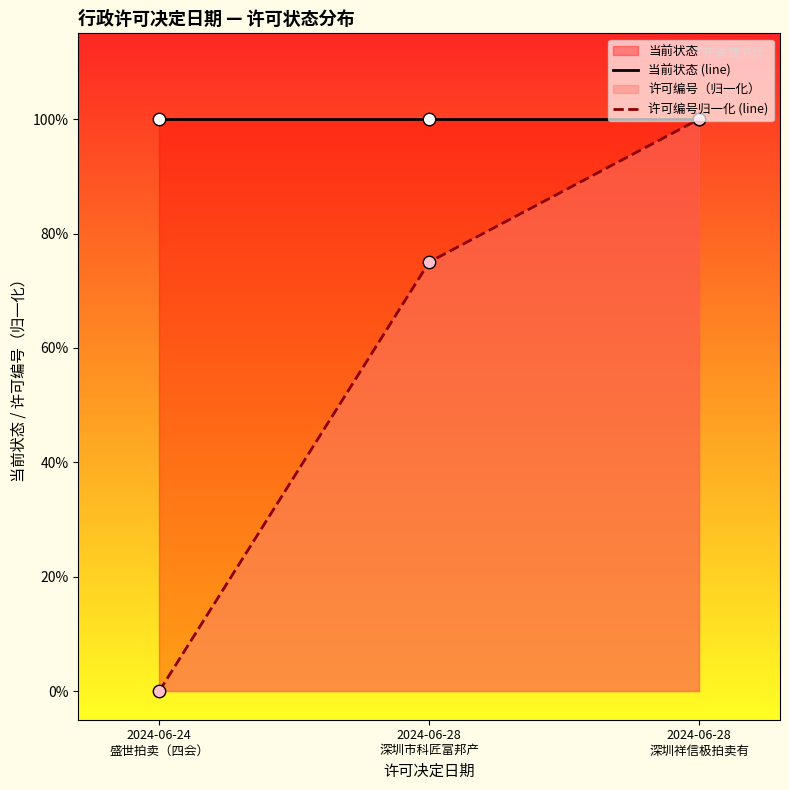

Which has a higher value, 2024-06-24 盛世拍卖（四会） or 2024-06-28 深圳市科匠富邦产?

2024-06-28 深圳市科匠富邦产